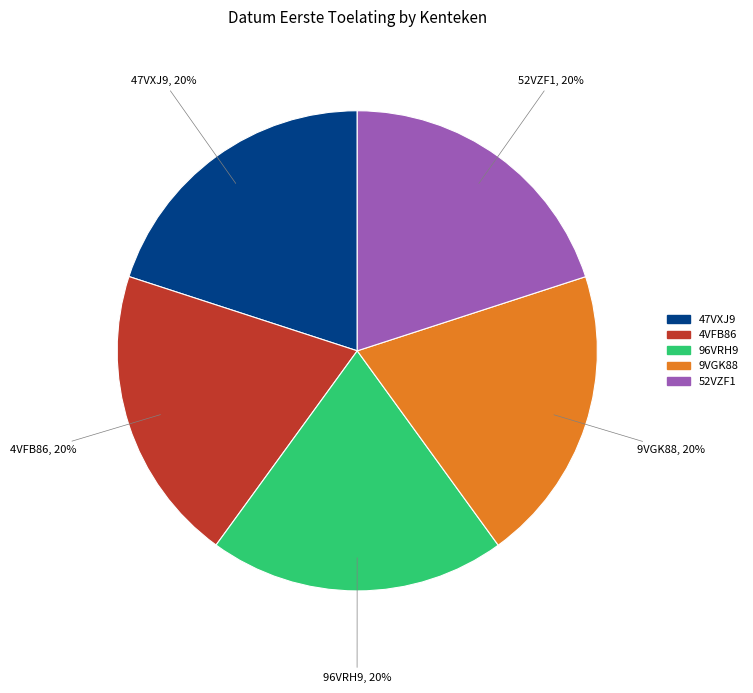

True or false: 9VGK88 accounts for 20% of the total.

True